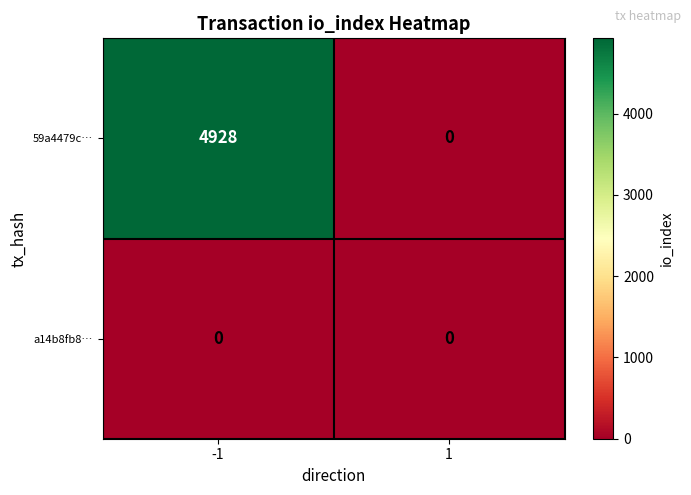

What is the average value of the 59a4479c… series?

2464